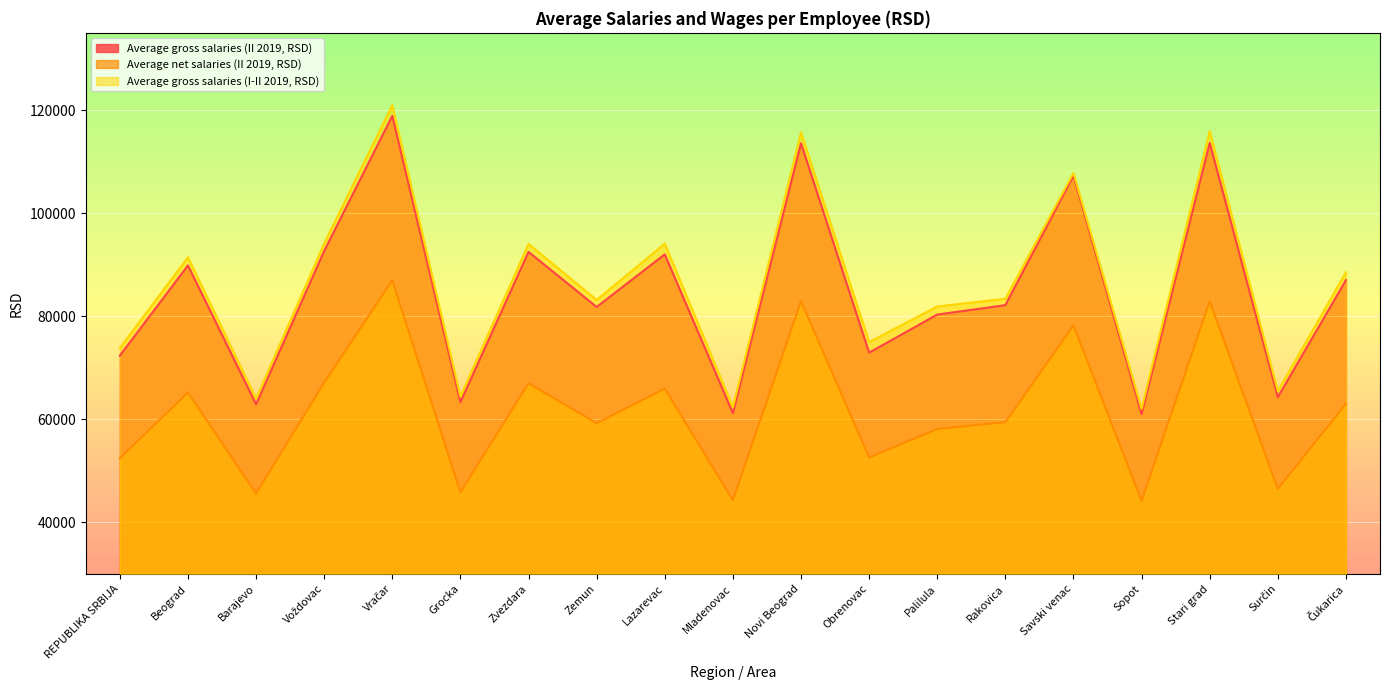

Where is the first local minimum for Average gross salaries (I-II 2019, RSD)?

Barajevo